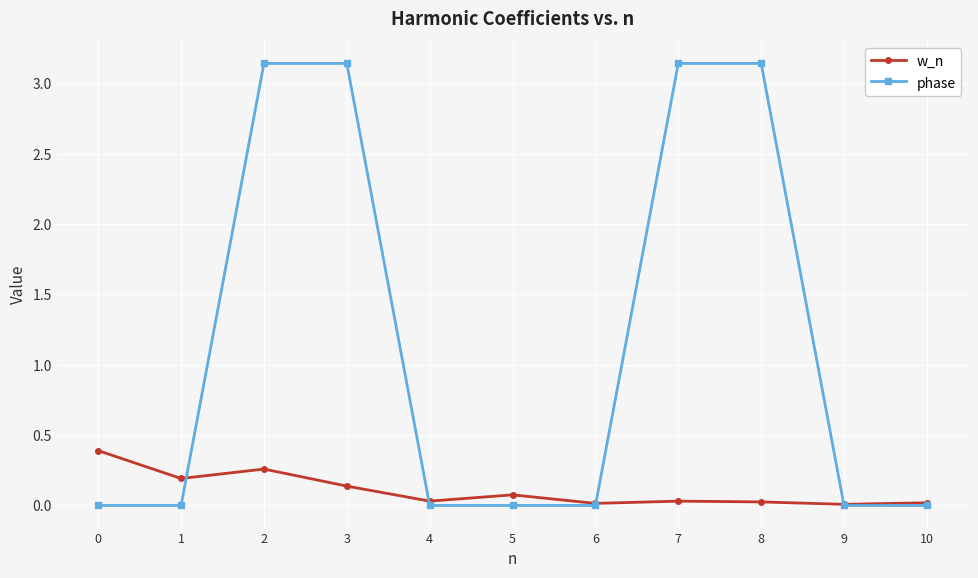

What are all the series names shown in the legend?

w_n, phase